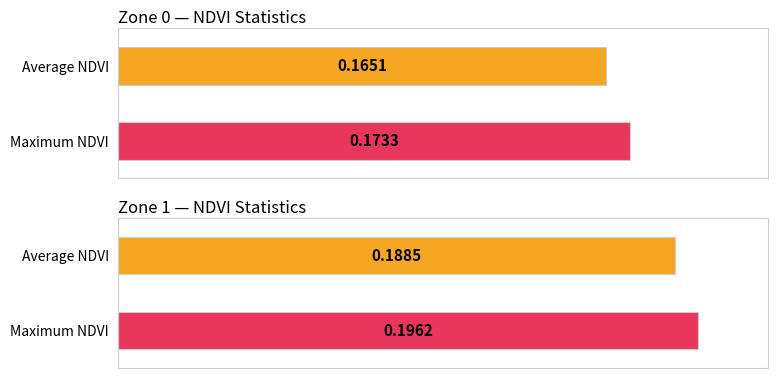

Are the bars horizontal?

Yes